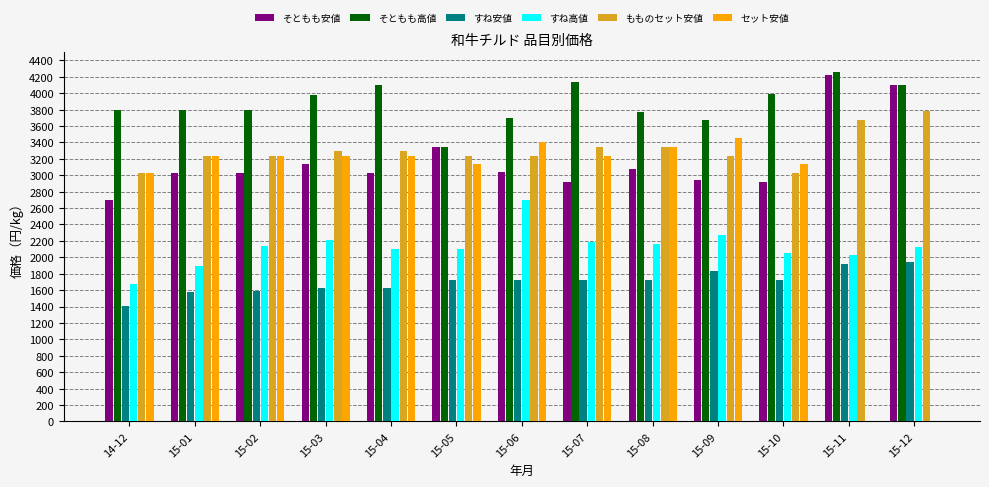

How many groups of bars are there?

13